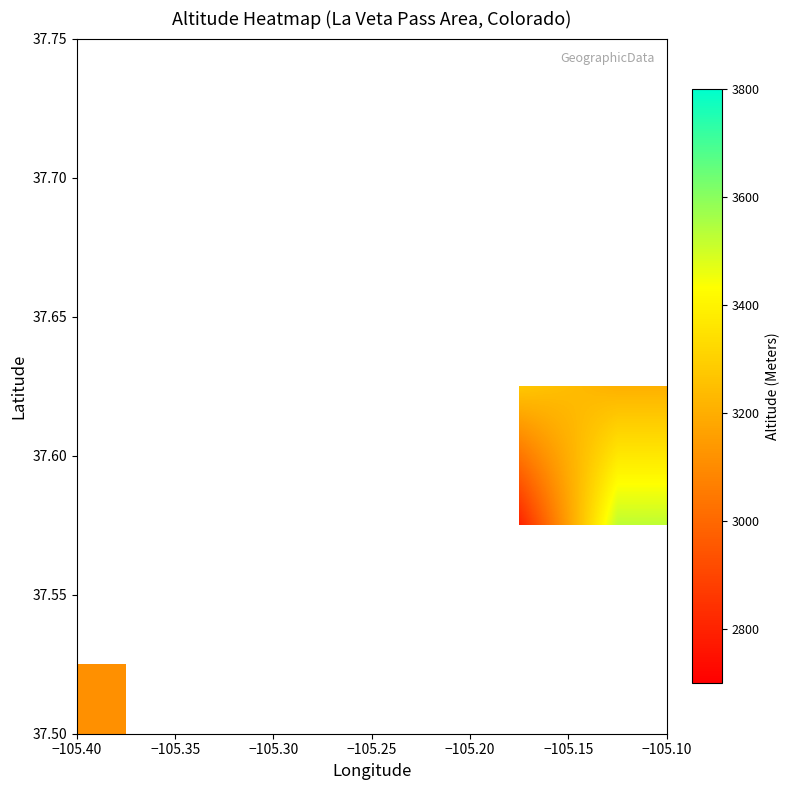

How many categories are shown in the chart?

6